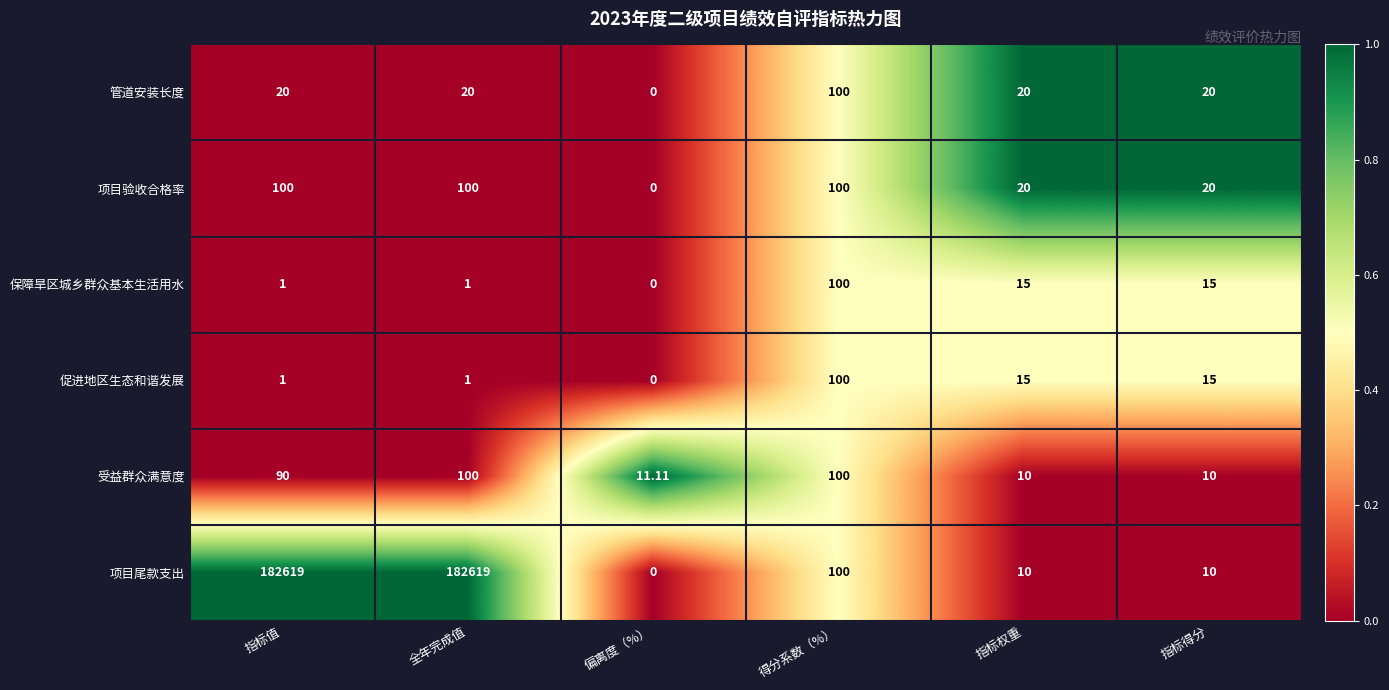

At how many categories does at least one series exceed 0?

6